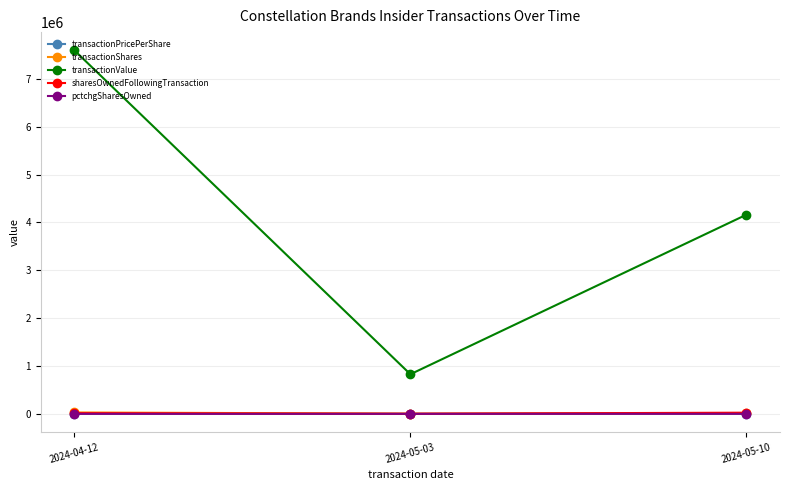

What is the total value across all series at 2024-04-12?

7638749.8